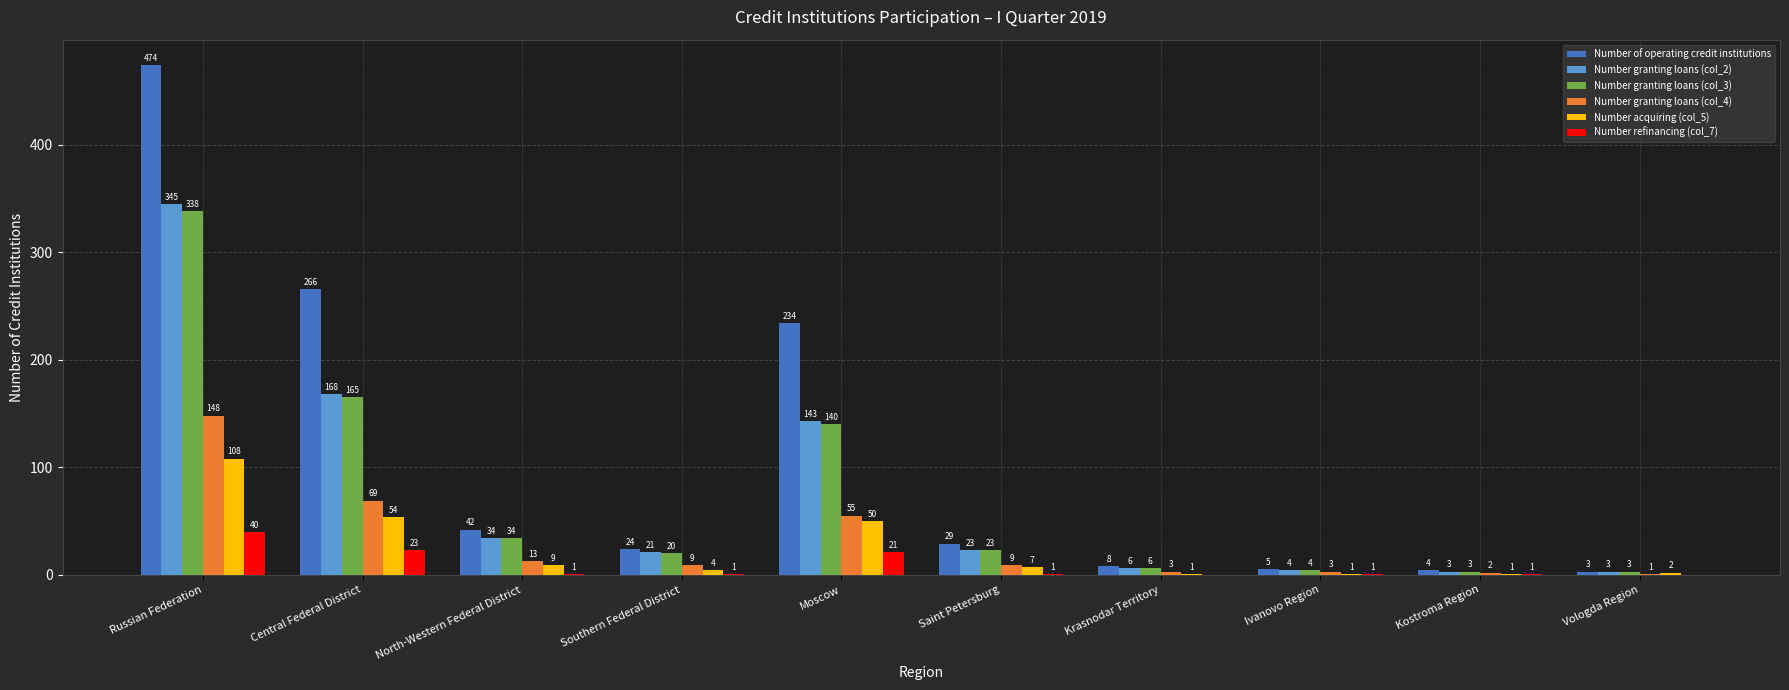

Count the number of categories in the chart.

10